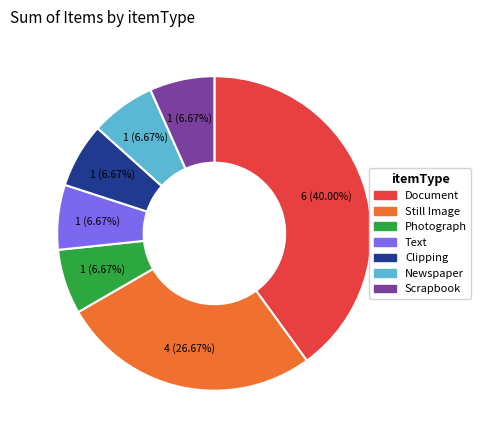

What percentage is NOT represented by Clipping?

93.3%